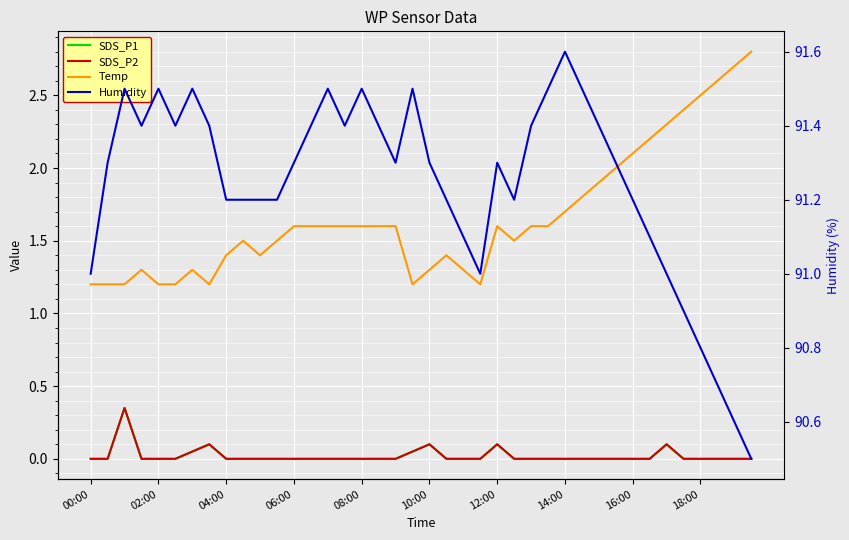

How many interior local peaks does the SDS_P1 series have?

5